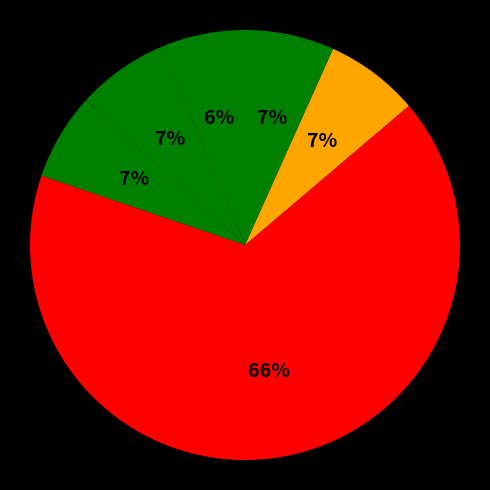

Which category accounts for the majority?

Nota de Observacion